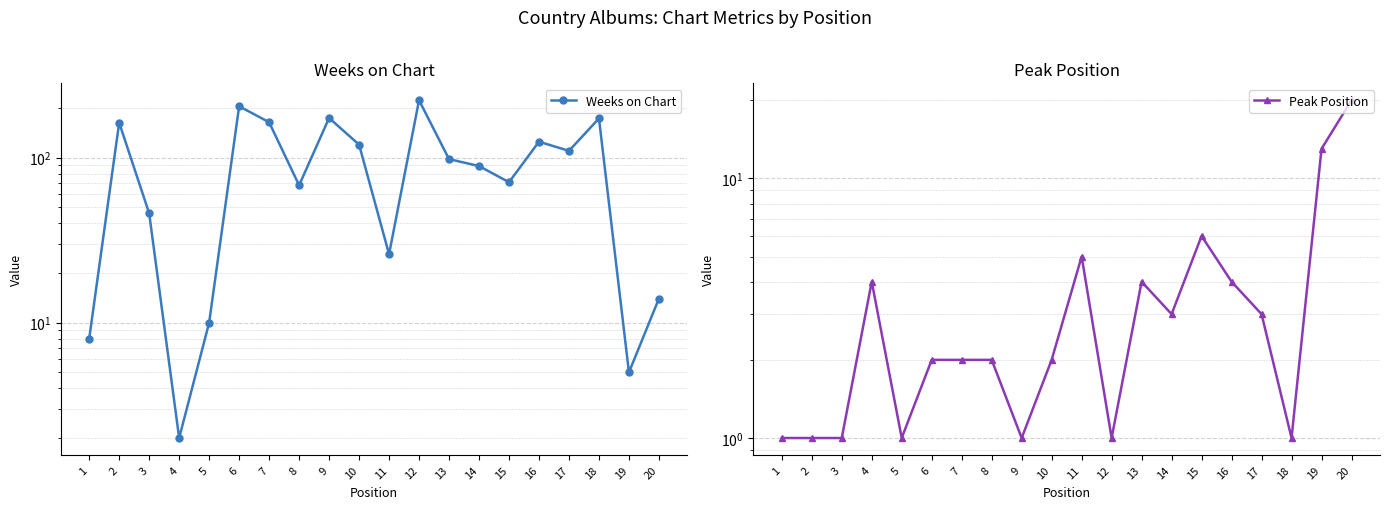

Is this an area chart (filled region under the line)?

No